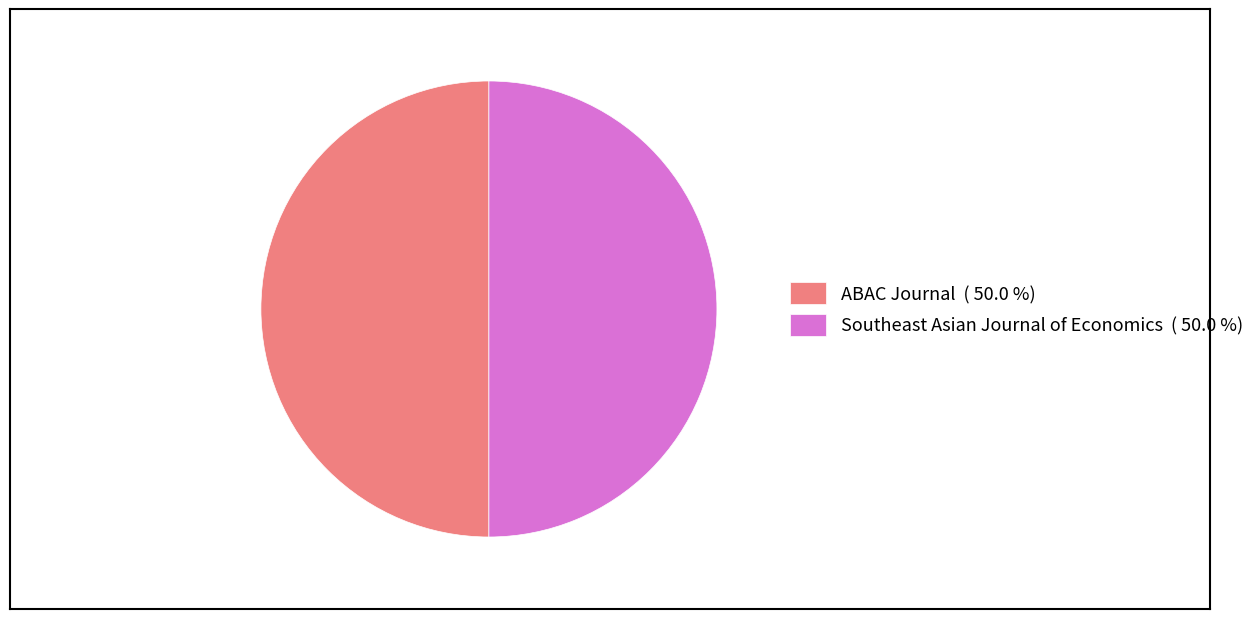

Do ABAC Journal ( 50.0 %) and Southeast Asian Journal of Economics ( 50.0 %) together represent more than half of the pie?

Yes